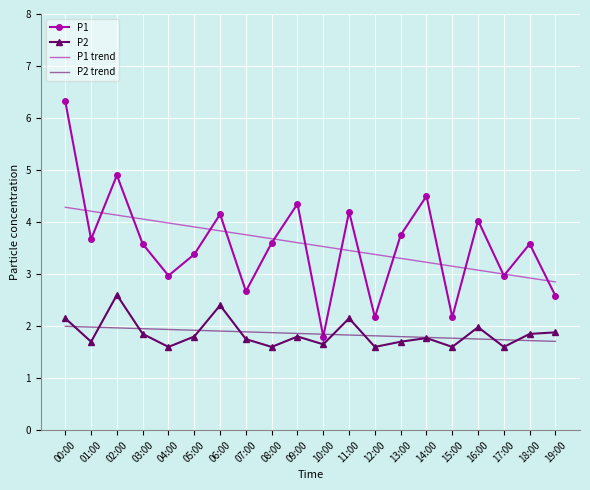

At 16:00, list the series in order from smallest to largest.

P2 trend, P2, P1 trend, P1